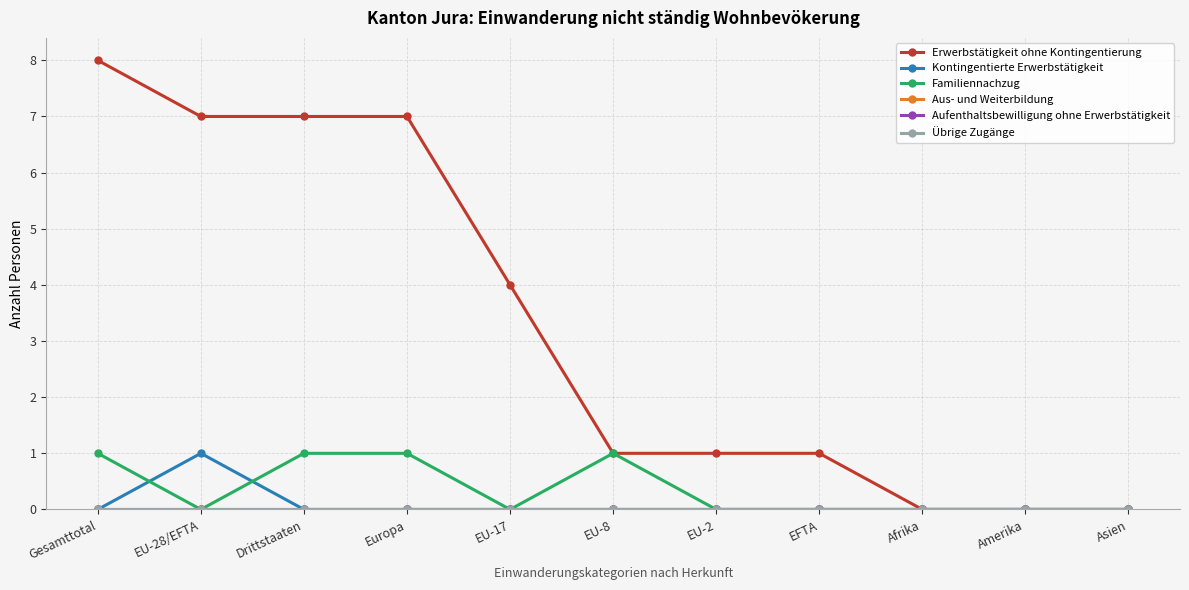

Reading left to right, transcribe all the data shown in this chart.

Erwerbstätigkeit ohne Kontingentierung: 8	7	7	7	4	1	1	1	0	0	0
Kontingentierte Erwerbstätigkeit: 0	1	0	0	0	0	0	0	0	0	0
Familiennachzug: 1	0	1	1	0	1	0	0	0	0	0
Aus- und Weiterbildung: 0	0	0	0	0	0	0	0	0	0	0
Aufenthaltsbewilligung ohne Erwerbstätigkeit: 0	0	0	0	0	0	0	0	0	0	0
Übrige Zugänge: 0	0	0	0	0	0	0	0	0	0	0